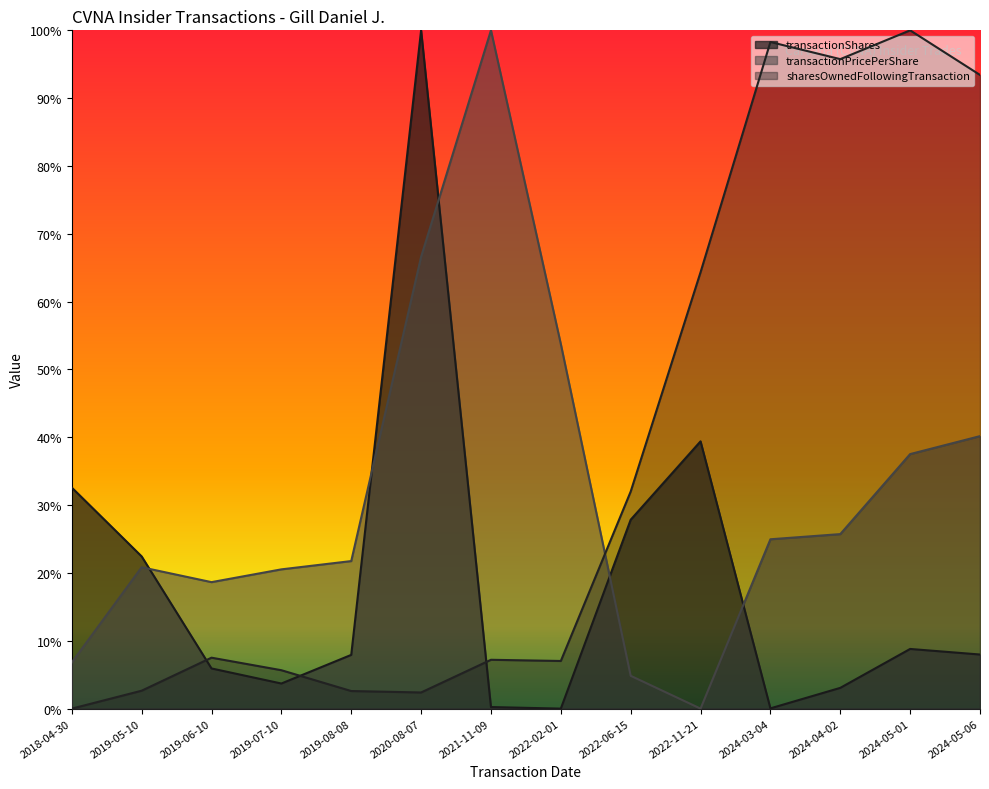

True or false: transactionPricePerShare has a value of 0.2 at 2024-03-04.

True